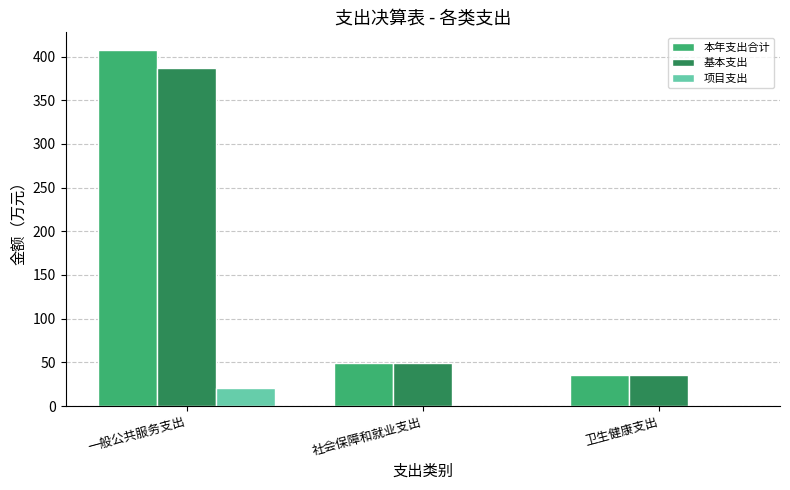

Is it true that 基本支出 equals 35.1 at 卫生健康支出?

True